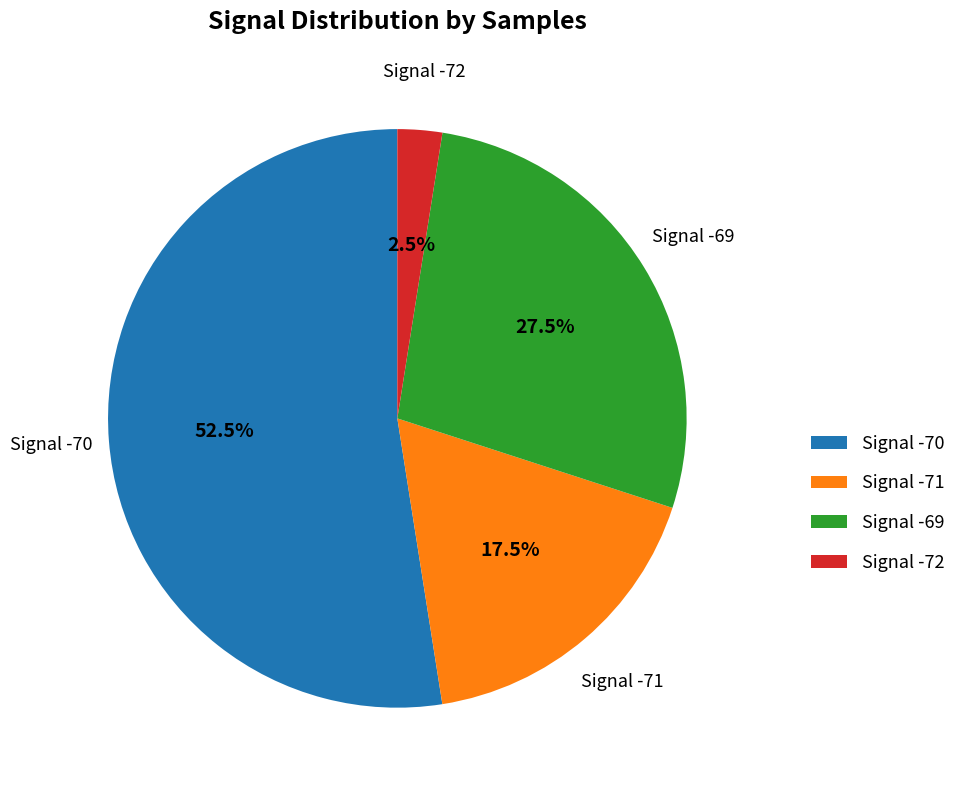

Which slice is the smallest?

Signal -72